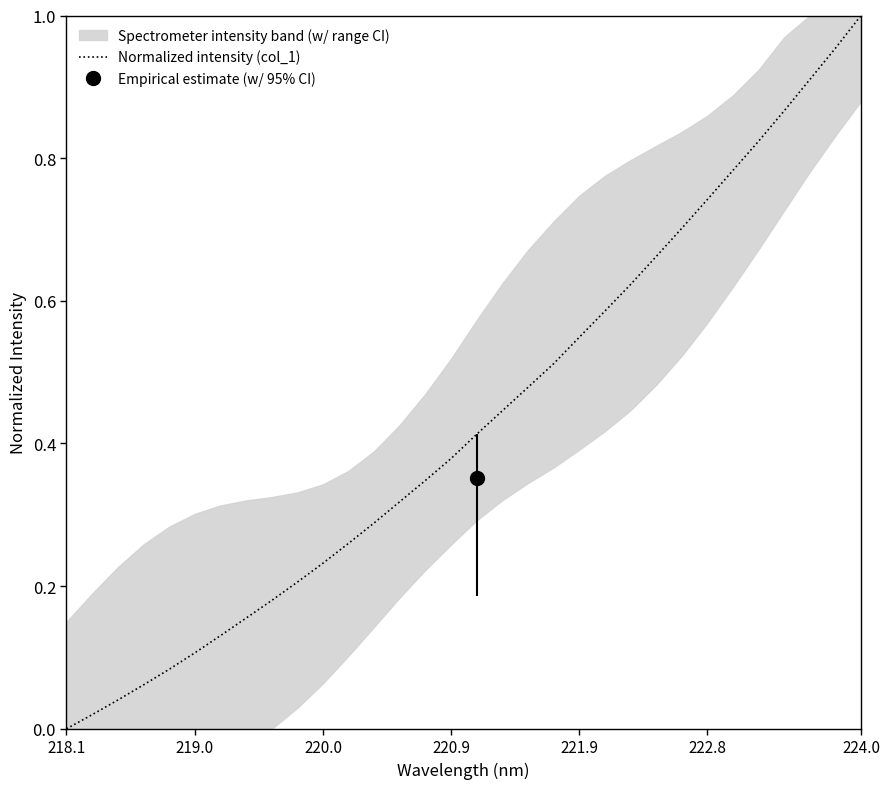

At which label does Normalized intensity (col_1) reach its peak?

224.0